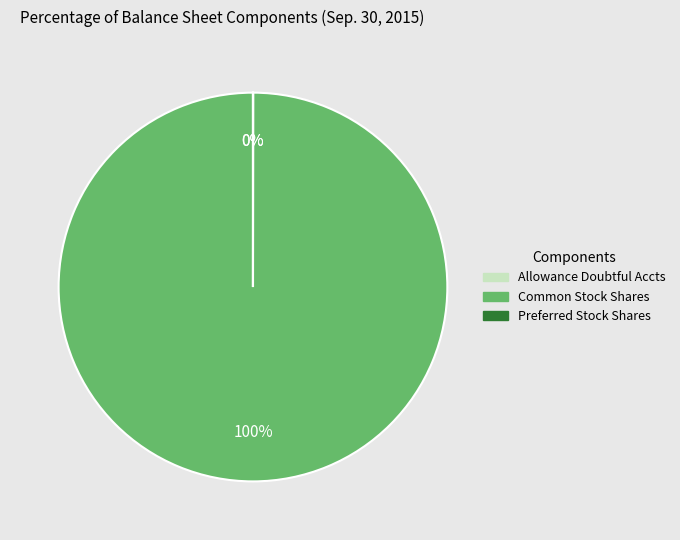

Is there a majority slice in this chart?

Yes